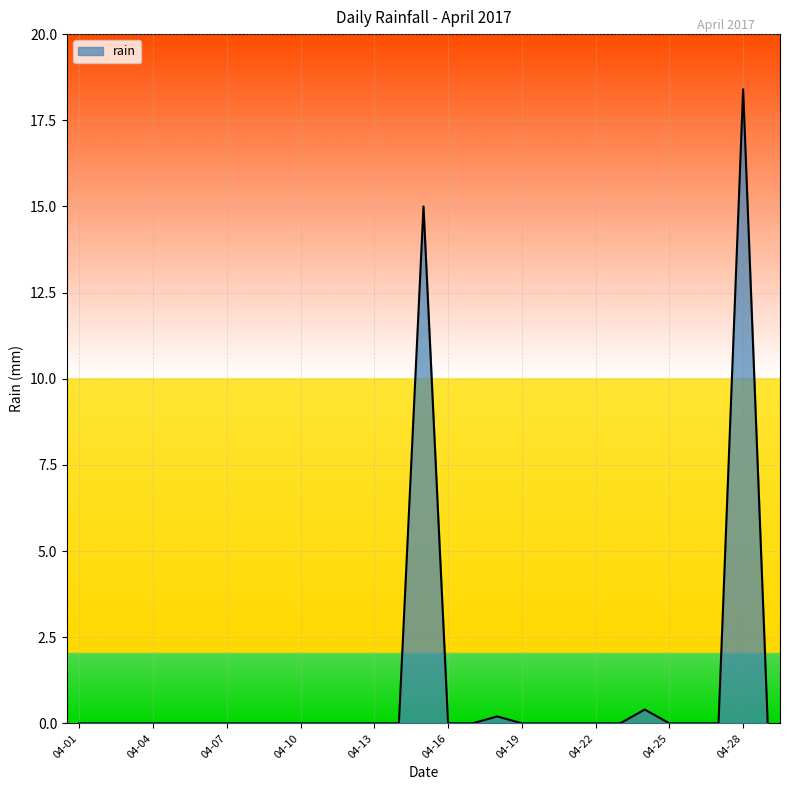

Reading right to left, transcribe all the data shown in this chart.

0.0	18.4	0.0	0.0	0.0	0.4	0.0	0.0	0.0	0.0	0.0	0.2	0.0	0.0	15.0	0.0	0.0	0.0	0.0	0.0	0.0	0.0	0.0	0.0	0.0	0.0	0.0	0.0	0.0